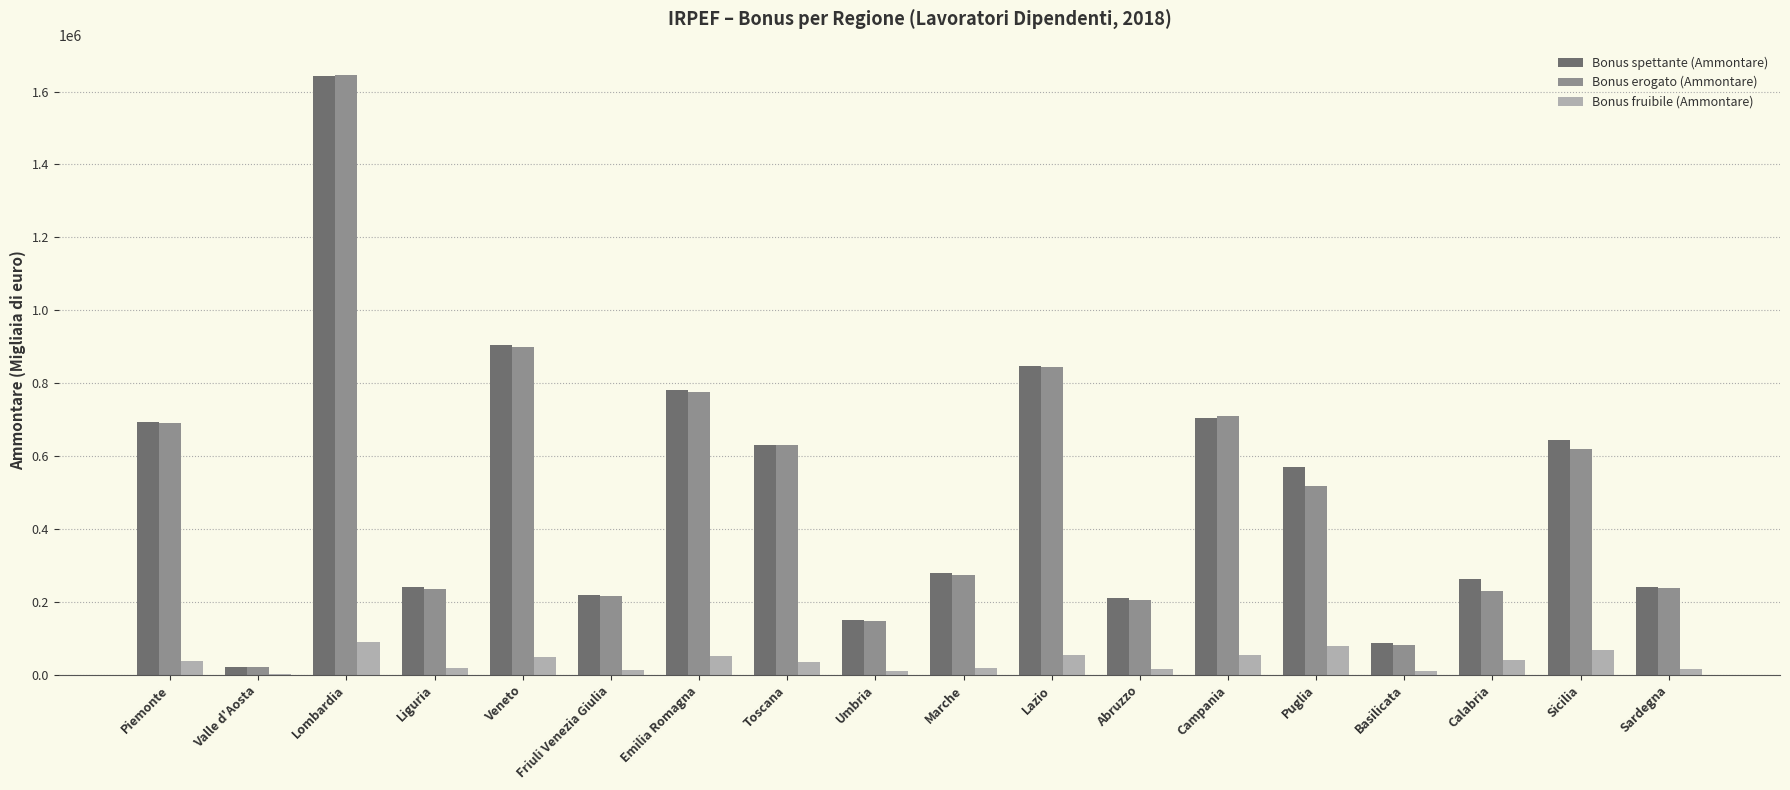

The Bonus fruibile (Ammontare) series shows 12778 at Friuli Venezia Giulia. True or false?

True